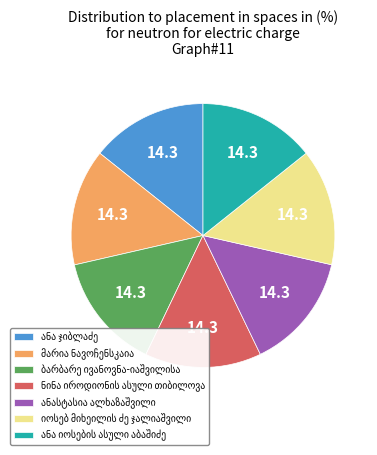

Is there any slice that represents more than half of the pie?

No